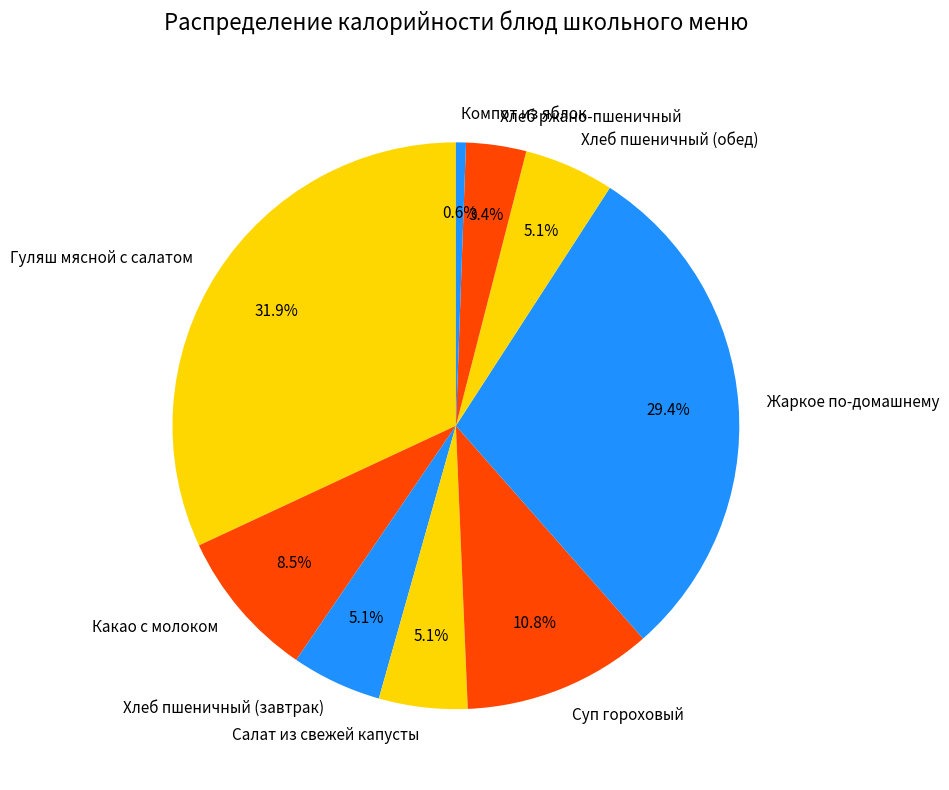

Which category has the biggest portion of the pie?

Гуляш мясной с салатом